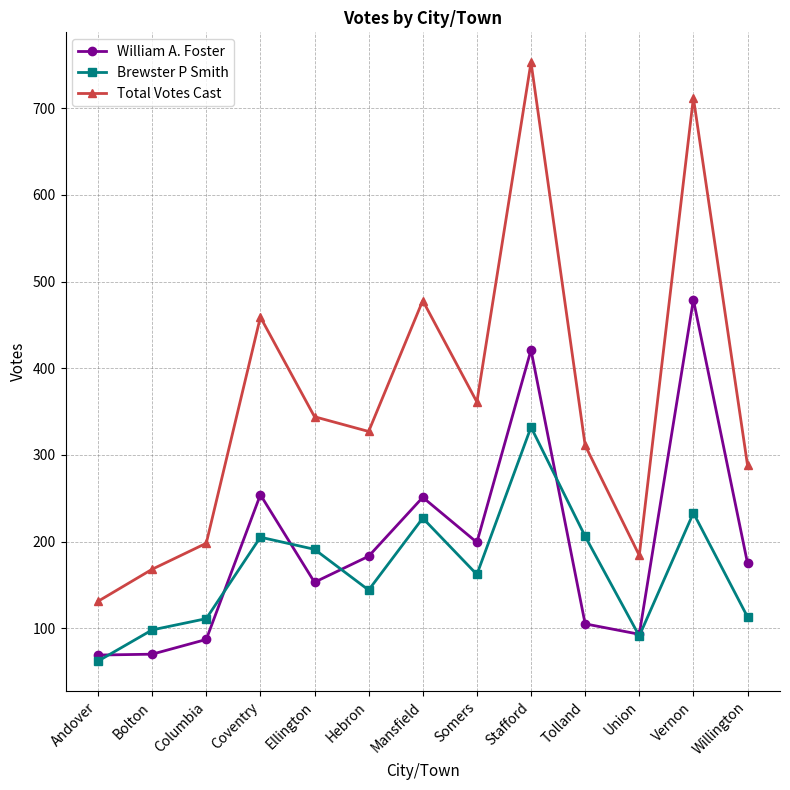

Between Hebron and Somers, which series saw the biggest shift?

Total Votes Cast